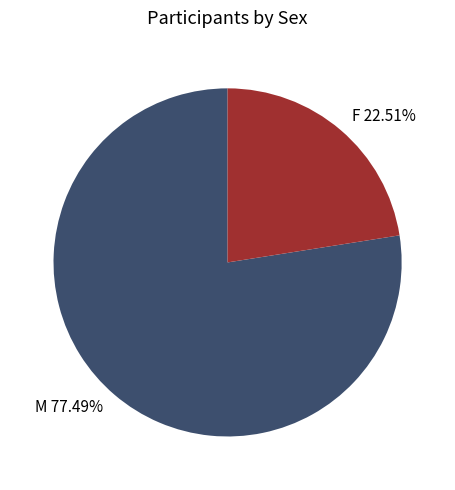

How many segments does this pie chart have?

2